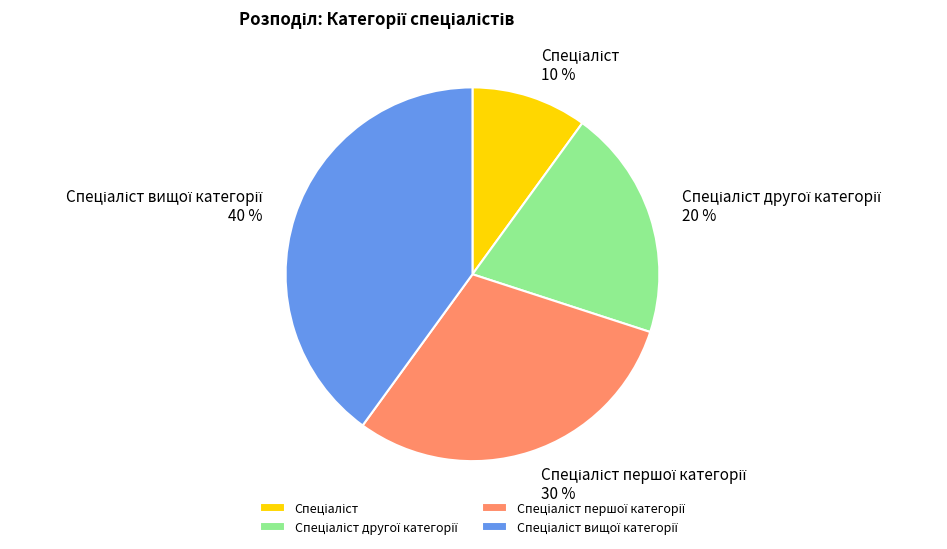

Is there a majority slice in this chart?

No